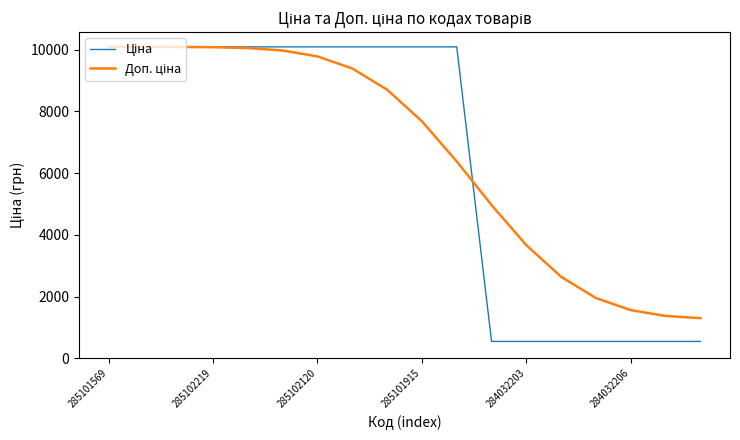

How many lines are shown in the chart?

2